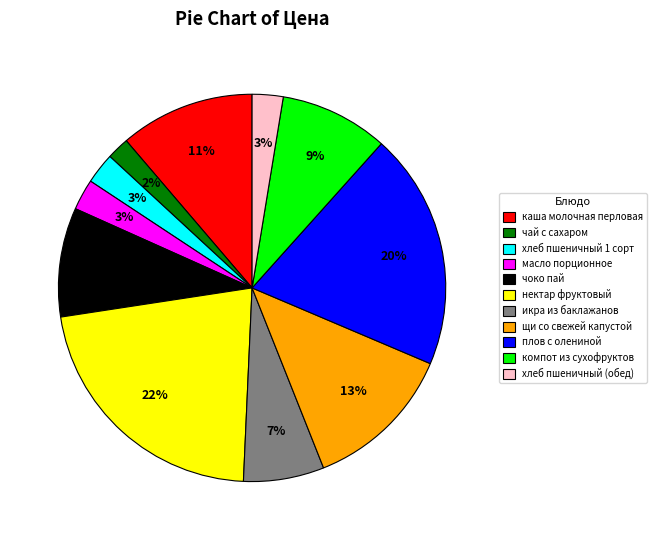

Which slice is the smallest?

чай с сахаром